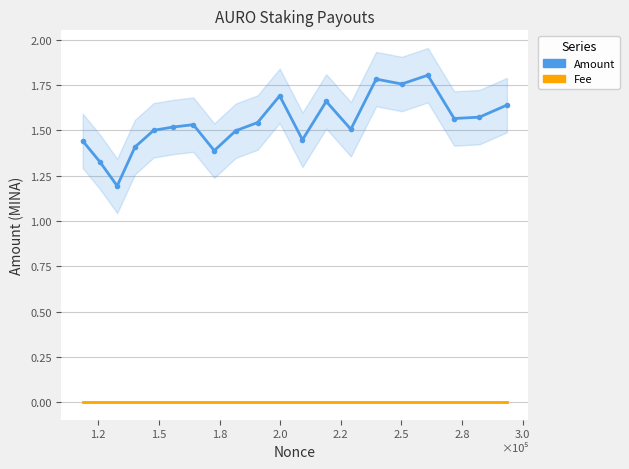

Is the value of Amount at 1.0 greater than the value of Fee at 12?

Yes